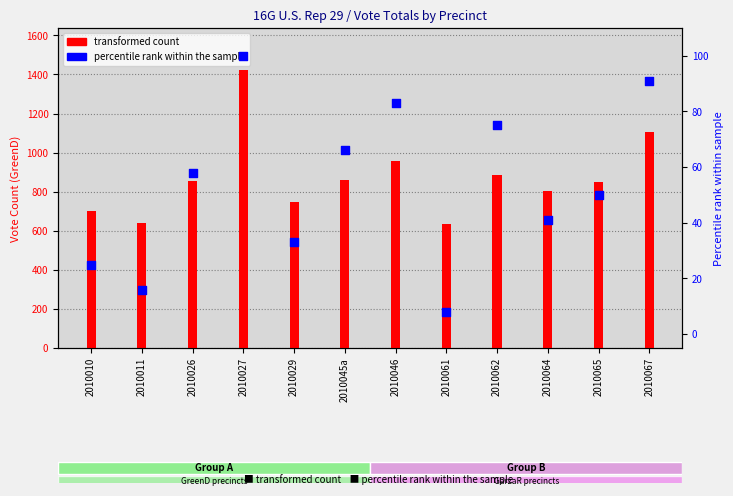

Which has a higher value, 2010065 or 2010067?

2010067